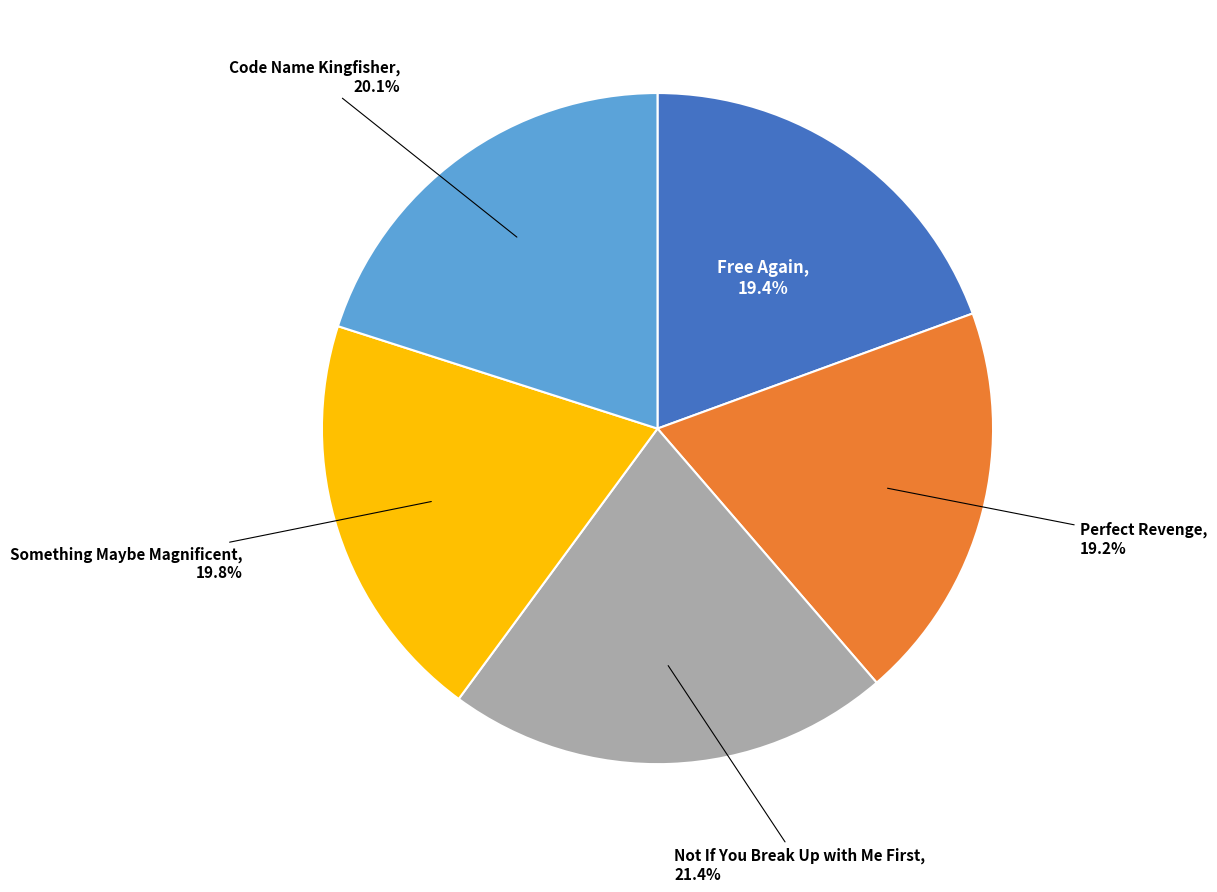

Count the number of slices in the pie.

5